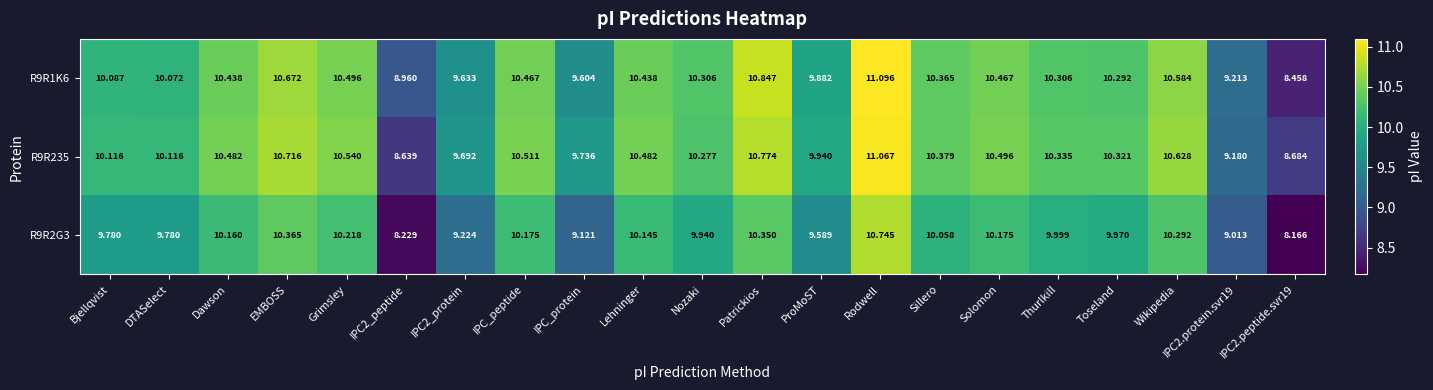

Between Lehninger and IPC2.protein.svr19, which series saw the biggest shift?

R9R235